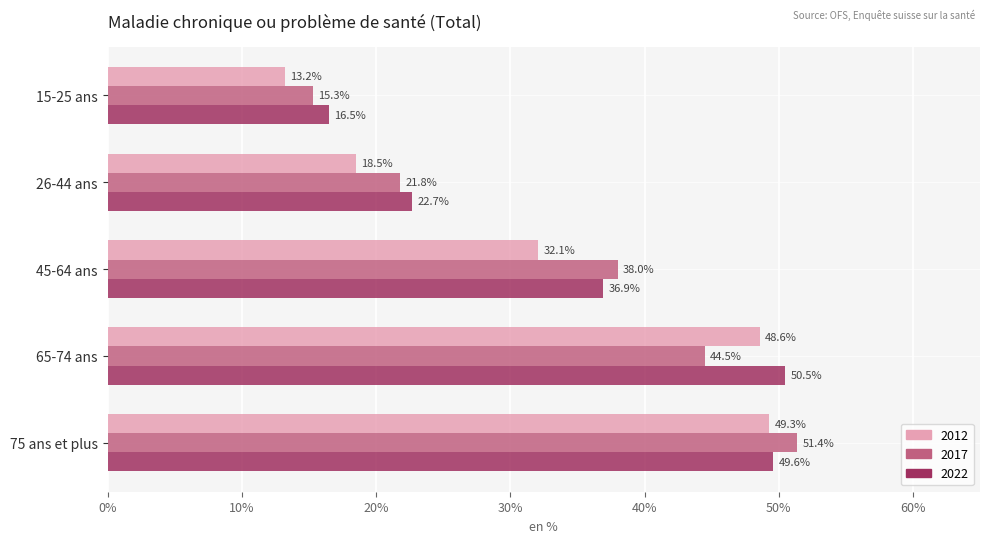

What value does the 2022 series have at 65-74 ans?

50.5